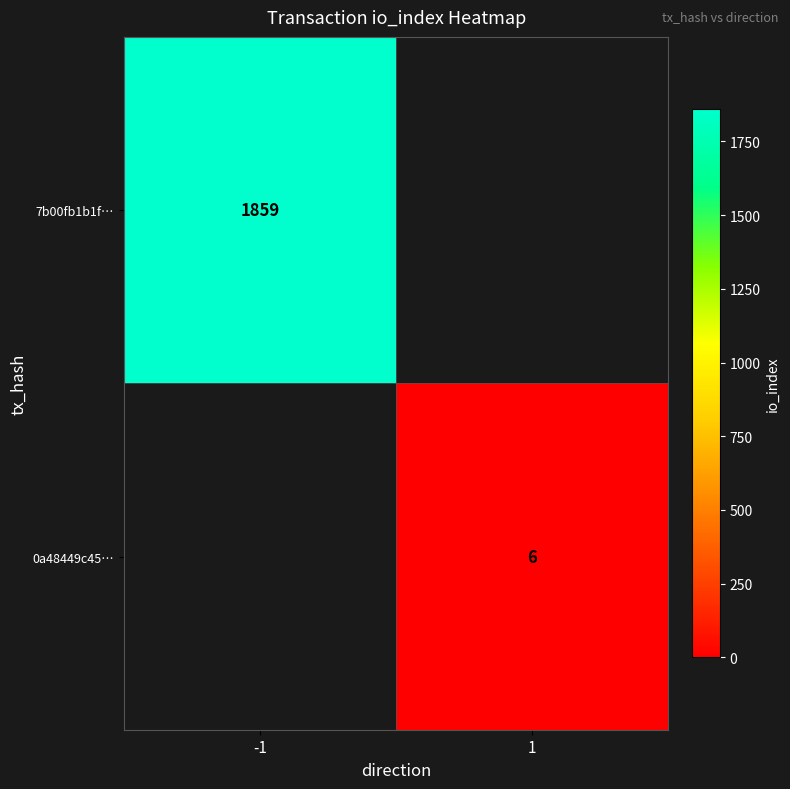

How many distinct data groups are displayed?

2